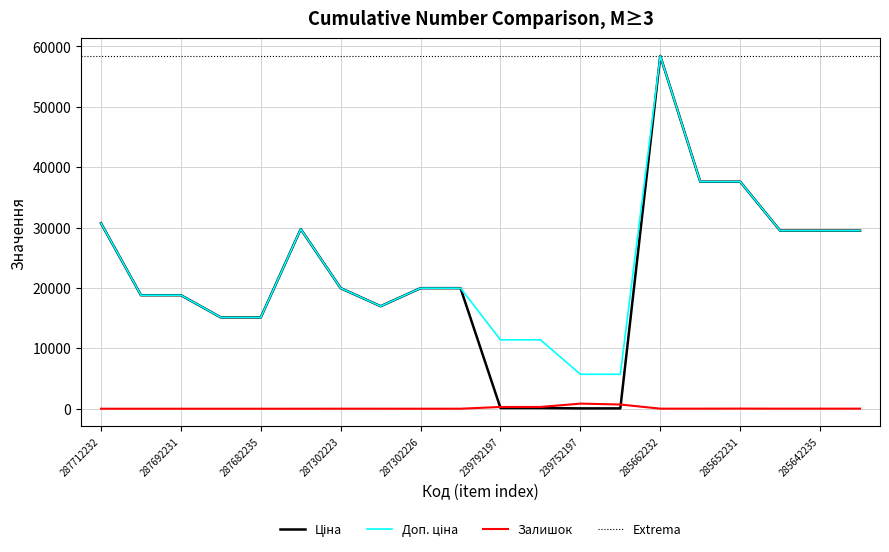

What is the approximate value of Доп. ціна at 287302223?

19964.2